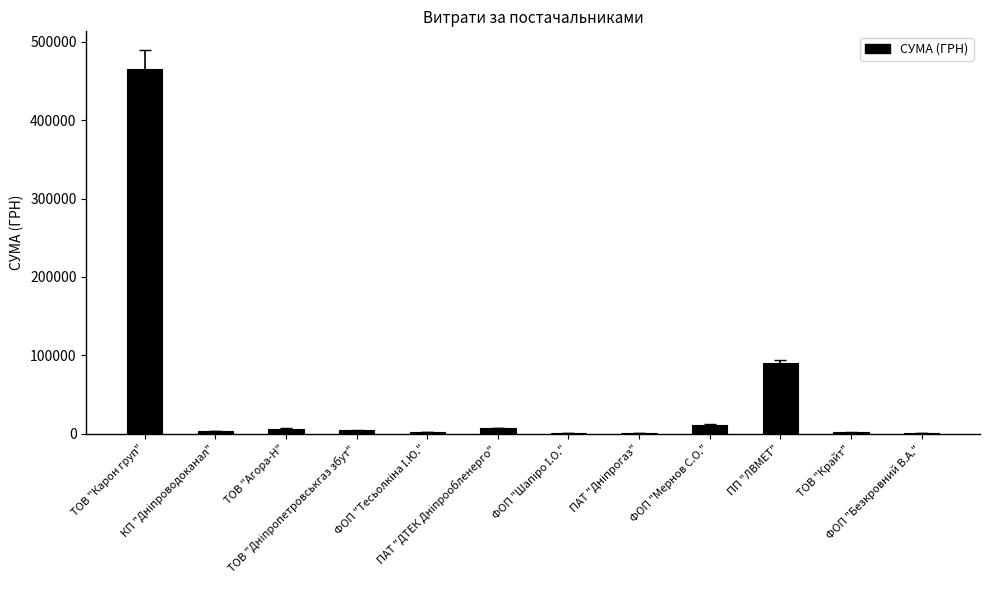

What is the approximate value at ТОВ "Агора-Н"?

6200.0